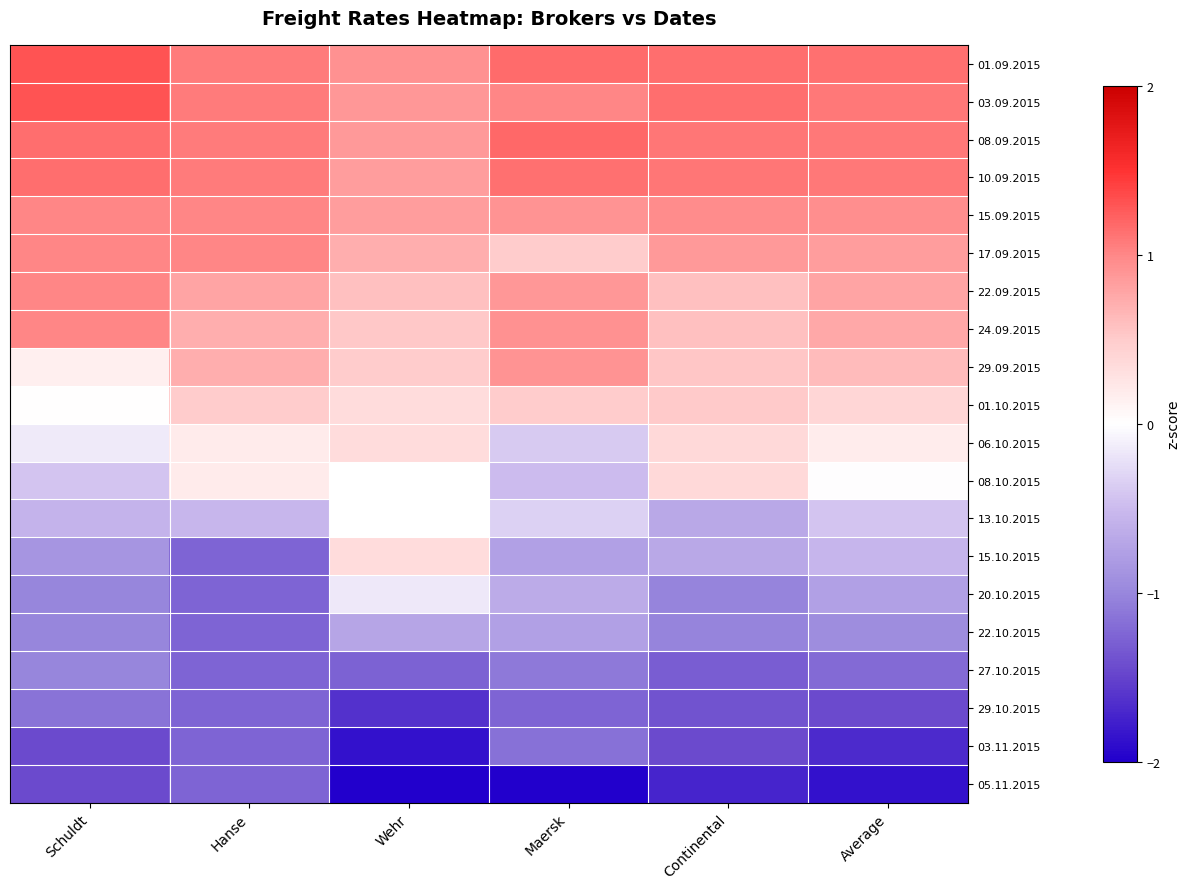

True or false: 22.10.2015 has a value of -1.5 at Schuldt.

False